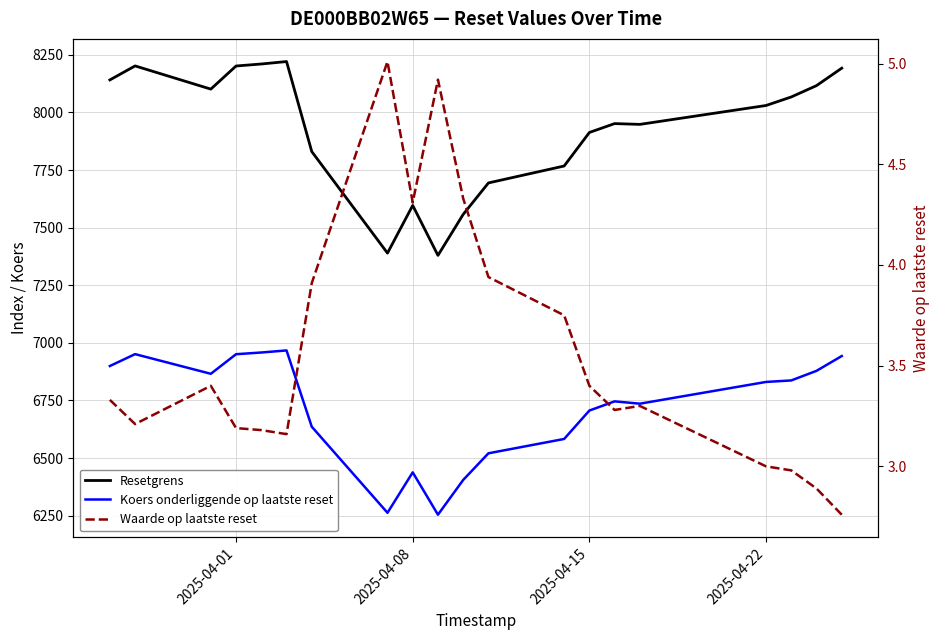

What is the value of the Koers onderliggende op laatste reset point at the 15th from the left?

6745.9